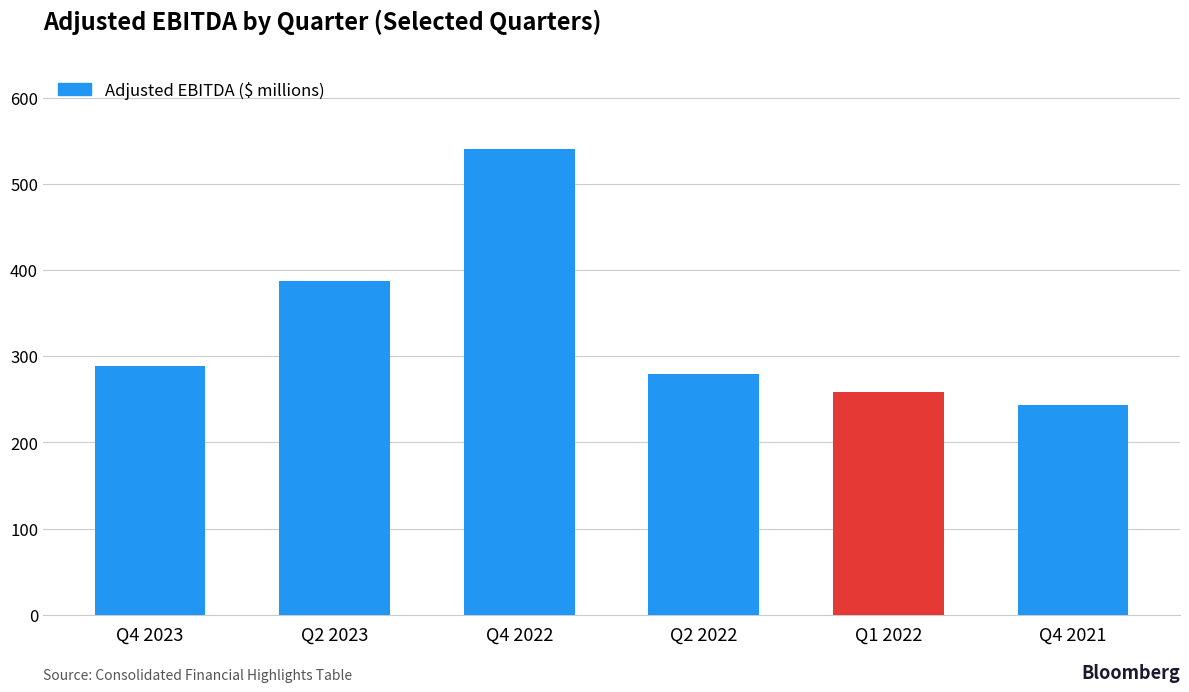

List the labels in order of value, smallest first.

Q4 2021, Q1 2022, Q2 2022, Q4 2023, Q2 2023, Q4 2022